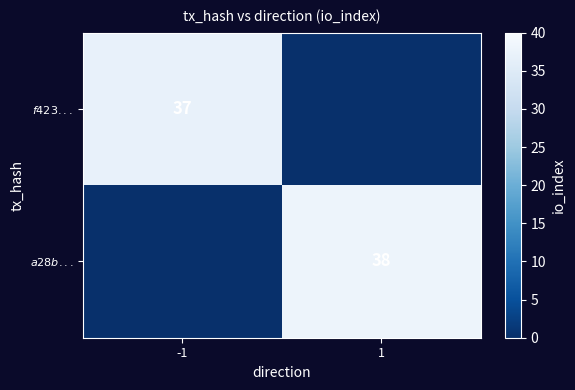

What is the sum of the $a28b...$ values at -1 and 1?

38